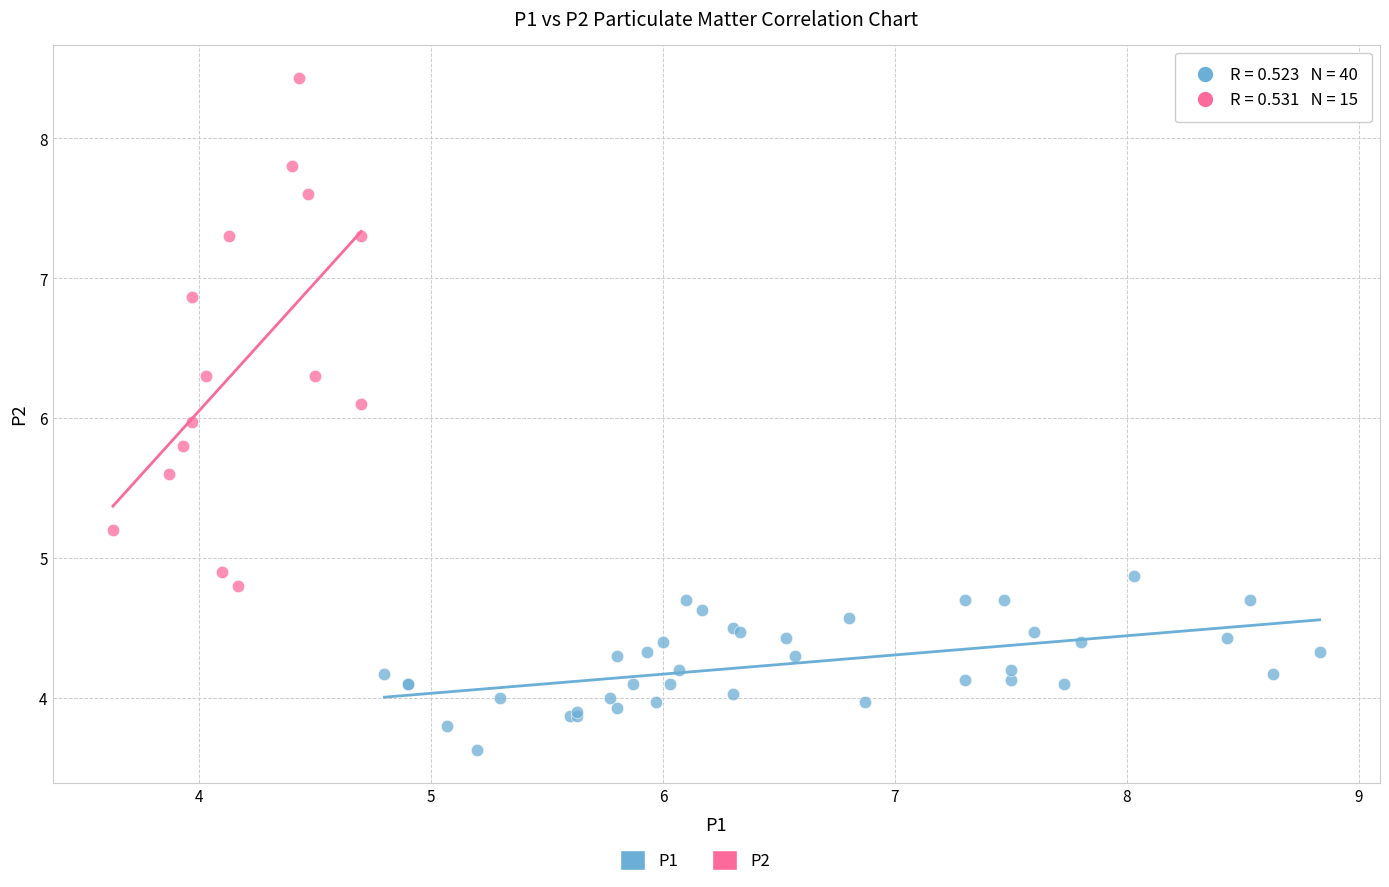

Which series has the widest spread of Y values?

P2